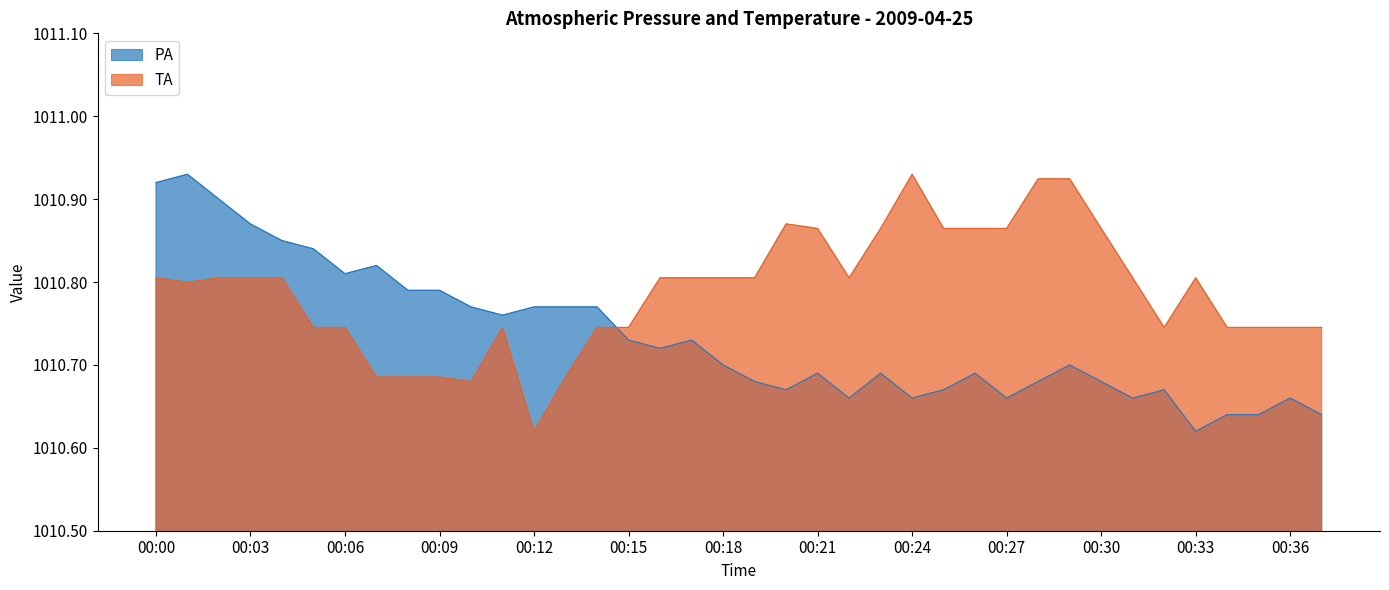

Reading left to right, transcribe all the data shown in this chart.

PA: 00:00=1010.9	00:01=1010.9	00:02=1010.9	00:03=1010.9	00:04=1010.9	00:05=1010.8	00:06=1010.8	00:07=1010.8	00:08=1010.8	00:09=1010.8	00:10=1010.8	00:11=1010.8	00:12=1010.8	00:13=1010.8	00:14=1010.8	00:15=1010.7	00:16=1010.7	00:17=1010.7	00:18=1010.7	00:19=1010.7	00:20=1010.7	00:21=1010.7	00:22=1010.7	00:23=1010.7	00:24=1010.7	00:25=1010.7	00:26=1010.7	00:27=1010.7	00:28=1010.7	00:29=1010.7	00:30=1010.7	00:31=1010.7	00:32=1010.7	00:33=1010.6	00:34=1010.6	00:35=1010.6	00:36=1010.7	00:37=1010.6
TA: 00:00=1010.8	00:01=1010.8	00:02=1010.8	00:03=1010.8	00:04=1010.8	00:05=1010.7	00:06=1010.7	00:07=1010.7	00:08=1010.7	00:09=1010.7	00:10=1010.7	00:11=1010.7	00:12=1010.6	00:13=1010.7	00:14=1010.7	00:15=1010.7	00:16=1010.8	00:17=1010.8	00:18=1010.8	00:19=1010.8	00:20=1010.9	00:21=1010.9	00:22=1010.8	00:23=1010.9	00:24=1010.9	00:25=1010.9	00:26=1010.9	00:27=1010.9	00:28=1010.9	00:29=1010.9	00:30=1010.9	00:31=1010.8	00:32=1010.7	00:33=1010.8	00:34=1010.7	00:35=1010.7	00:36=1010.7	00:37=1010.7